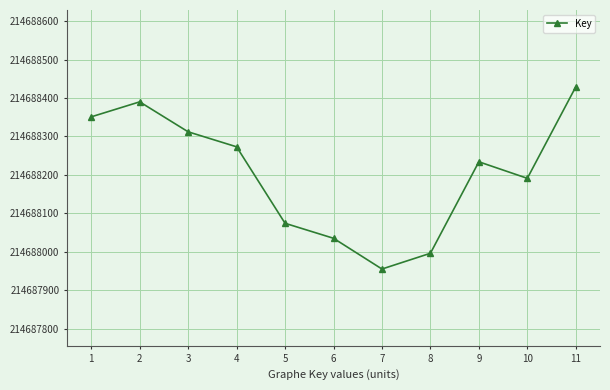

What is the difference between the second highest and second lowest values?

394